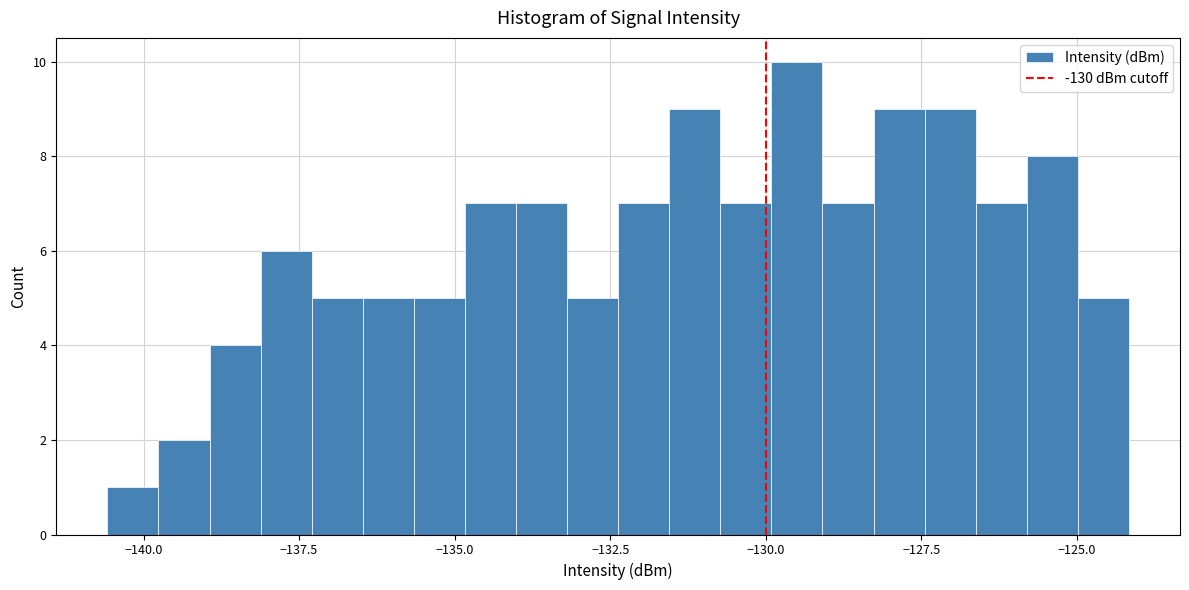

Around what value on the x-axis is the tallest bar? Give the approximate position of its centre, as read against the axis.

-129.5